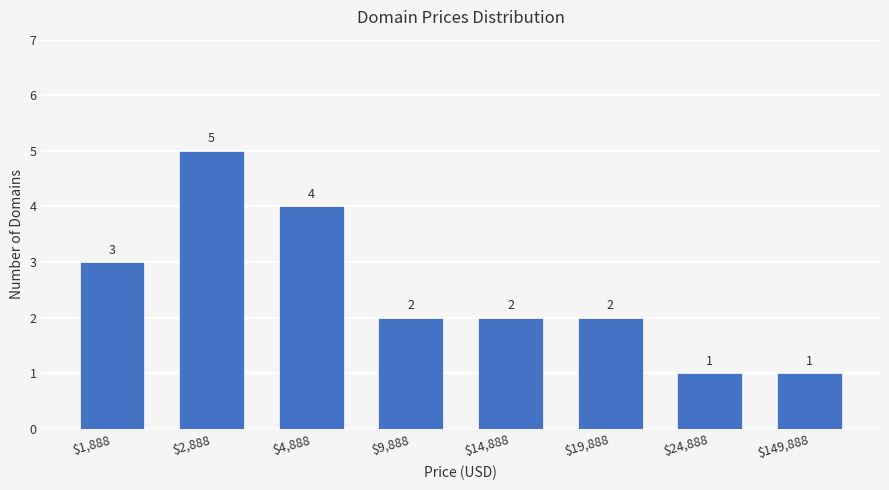

At which label does the data first exceed 2?

$1,888